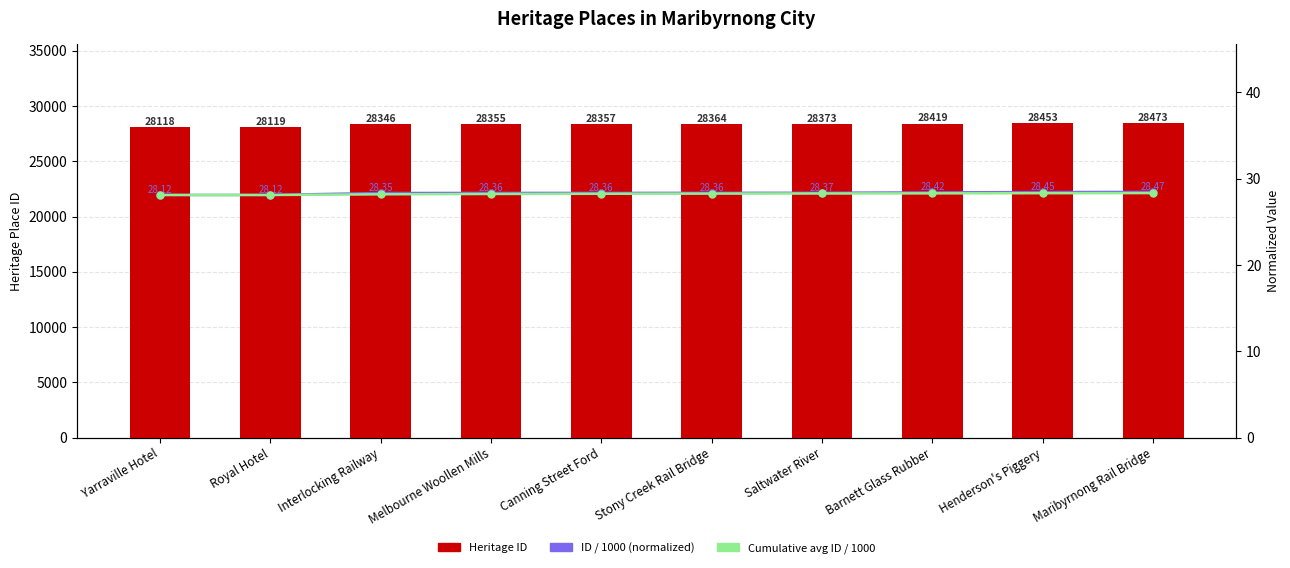

Reading left to right, transcribe all the data shown in this chart.

Heritage ID: 28118.0	28119.0	28346.0	28355.0	28357.0	28364.0	28373.0	28419.0	28453.0	28473.0
ID / 1000 (normalized): 28.1	28.1	28.3	28.4	28.4	28.4	28.4	28.4	28.5	28.5
Cumulative avg ID / 1000: 28.1	28.1	28.2	28.2	28.3	28.3	28.3	28.3	28.3	28.3